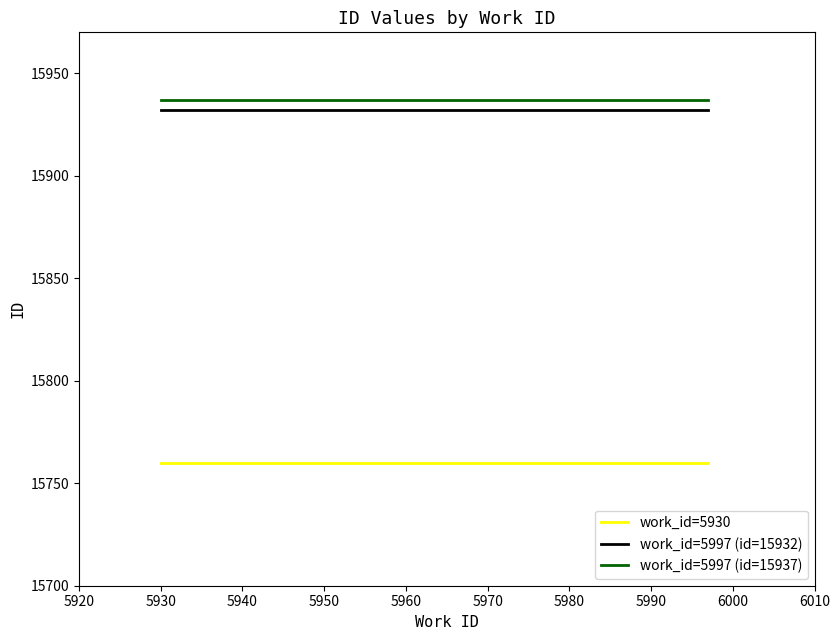

What is the sum of all work_id=5930 values?

31520